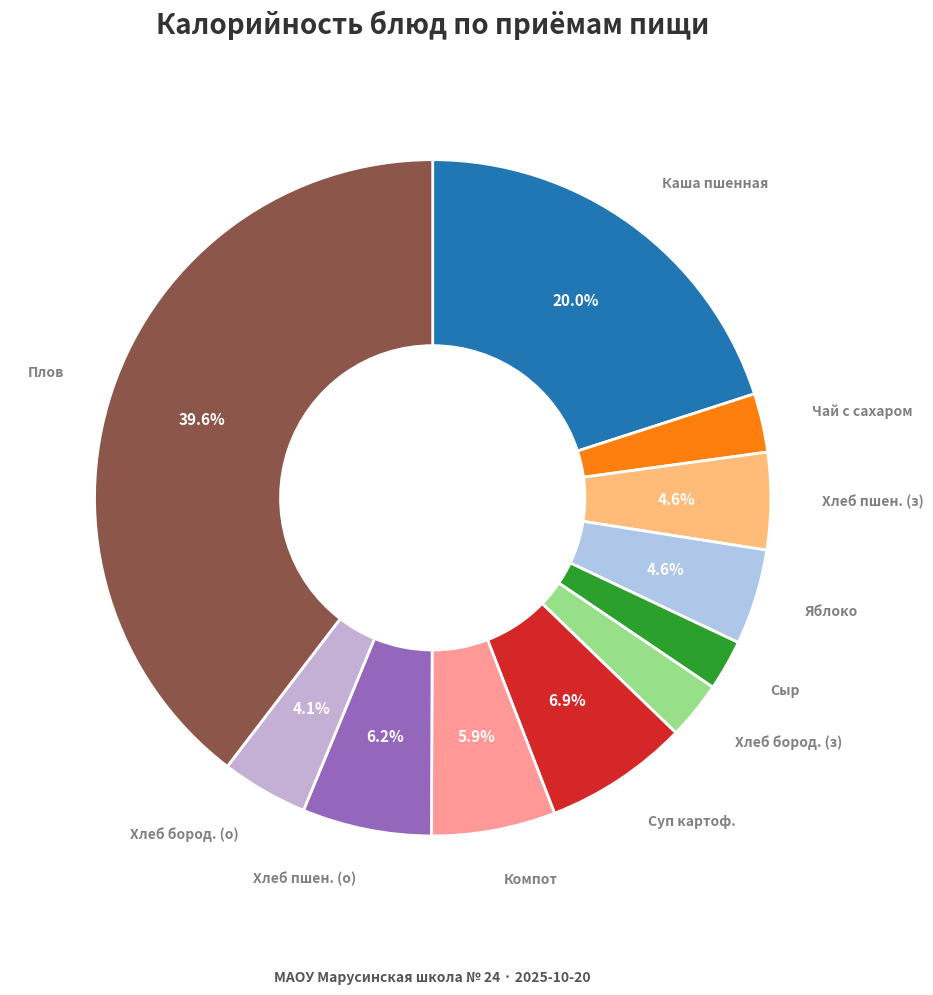

Count the number of slices in the pie.

11